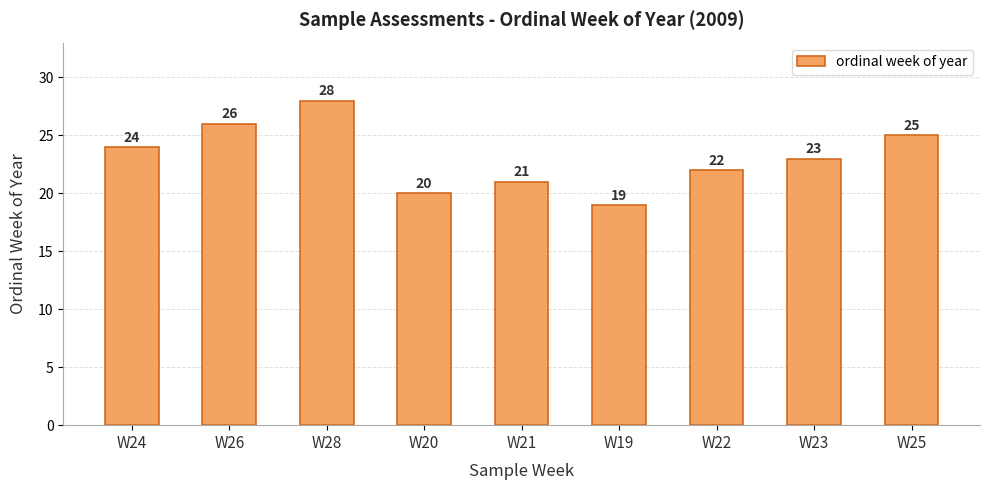

At which label is the value closest to 23?

W23